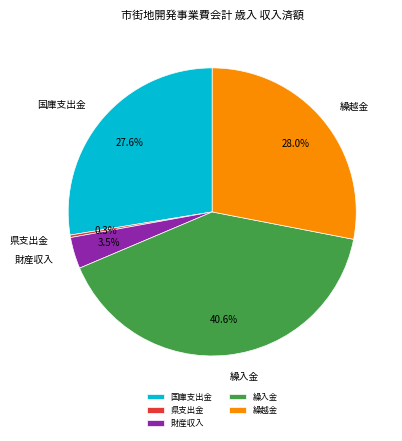

Which slice is the largest?

繰入金